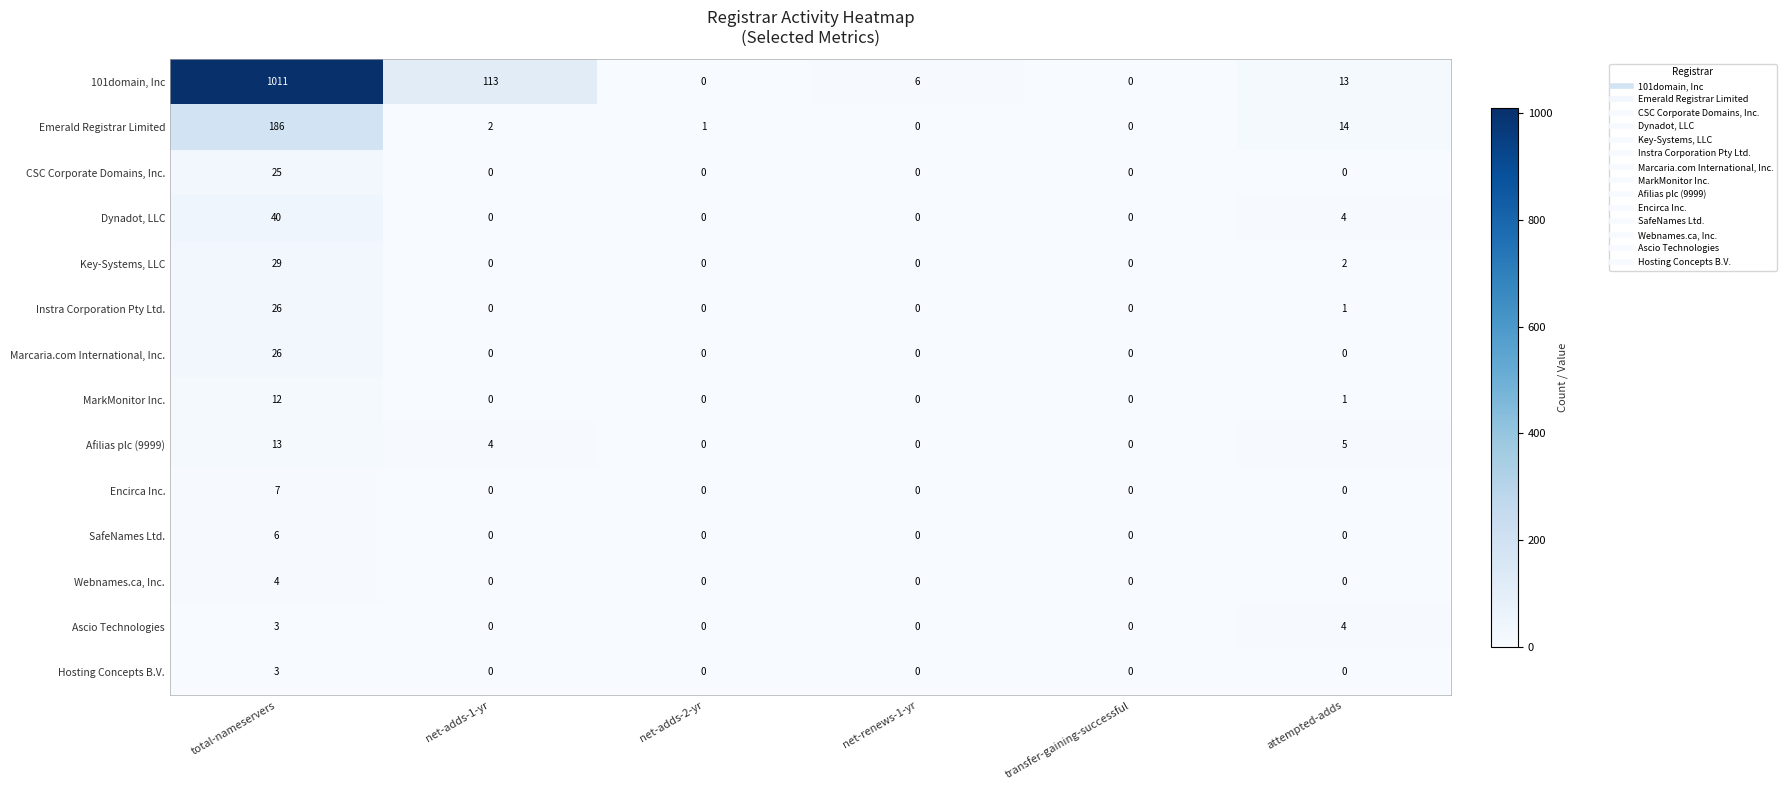

Which series has the largest total across all categories?

101domain, Inc